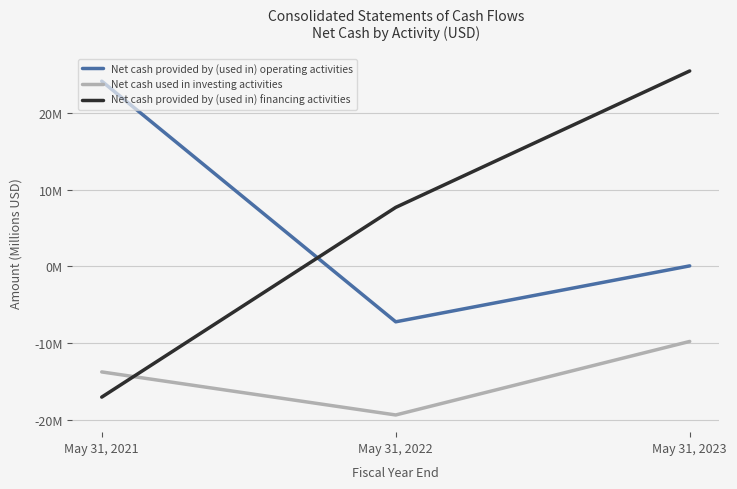

At which label does Net cash provided by (used in) financing activities first exceed 7?

May 31, 2022